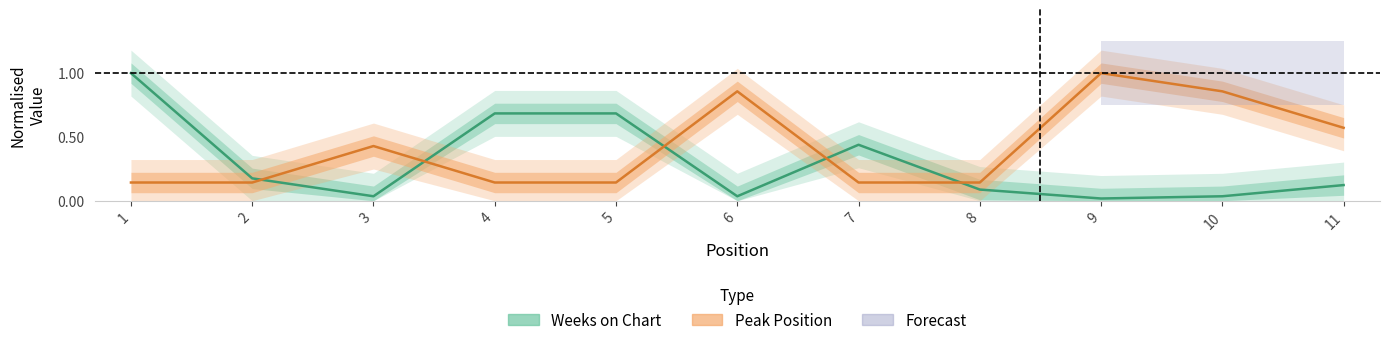

At 11, list the series in order from largest to smallest.

Peak Position, Weeks on Chart